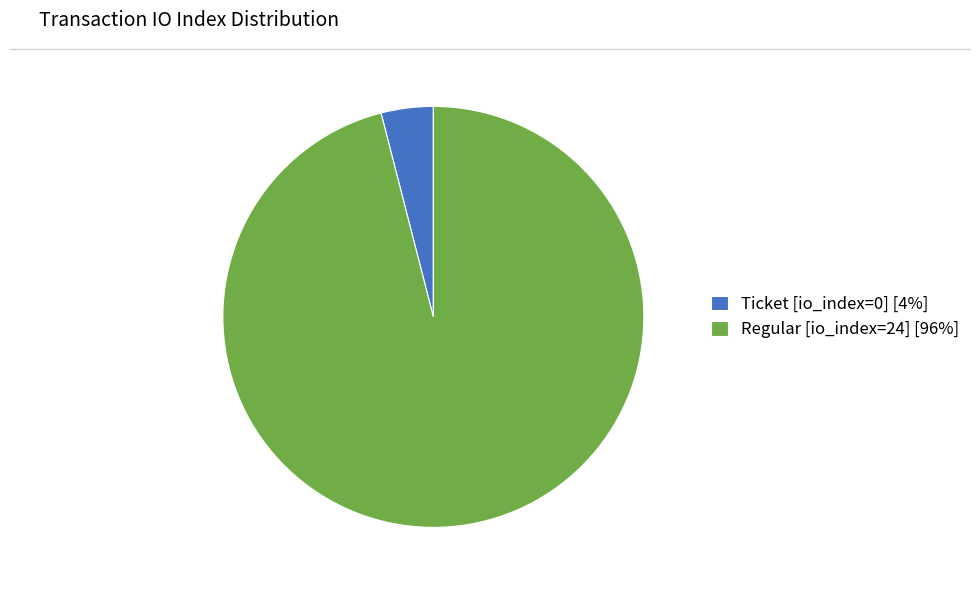

Which slice is the smallest?

Ticket [io_index=0] [4%]